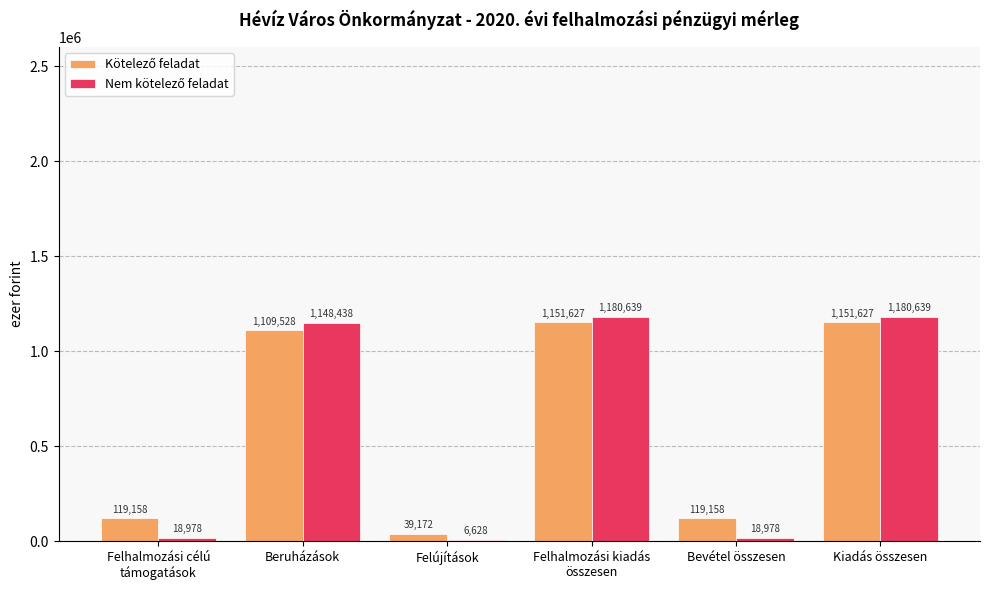

How many groups of bars are there?

6